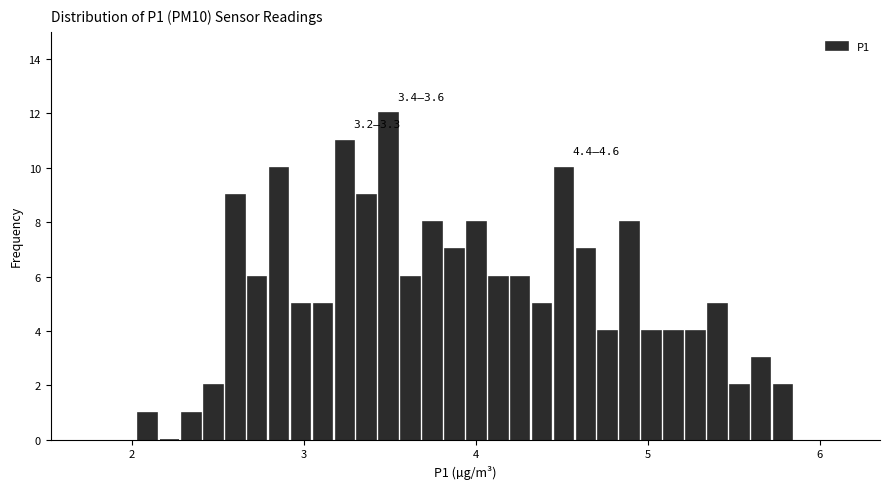

Read against the x-axis, roughly where is the centre of the tallest bar?

3.5